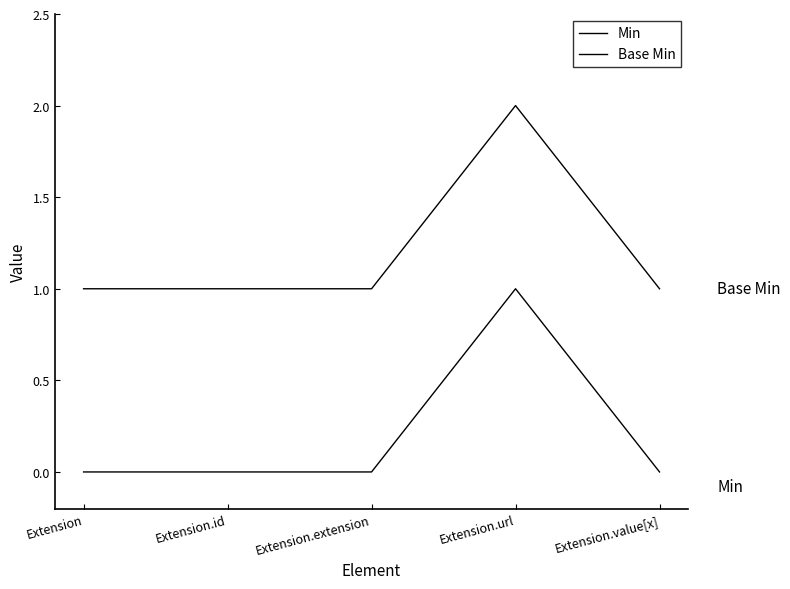

List the labels in order of Base Min value, smallest first.

Extension, Extension.id, Extension.extension, Extension.value[x], Extension.url